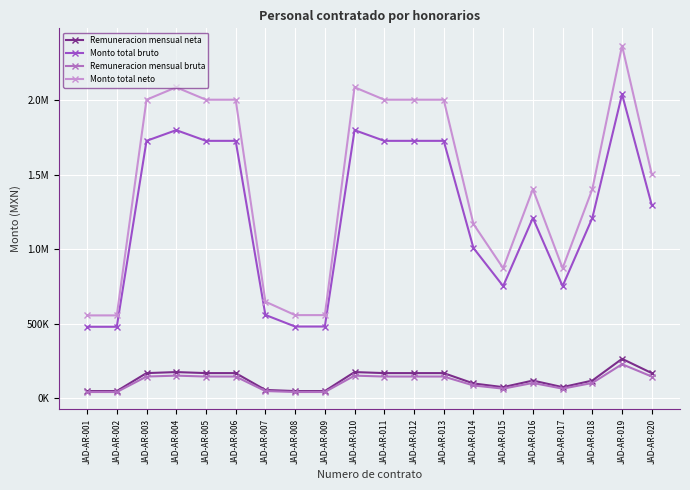

Rank the series at JAD-AR-009 from highest to lowest value.

Monto total neto, Monto total bruto, Remuneracion mensual neta, Remuneracion mensual bruta